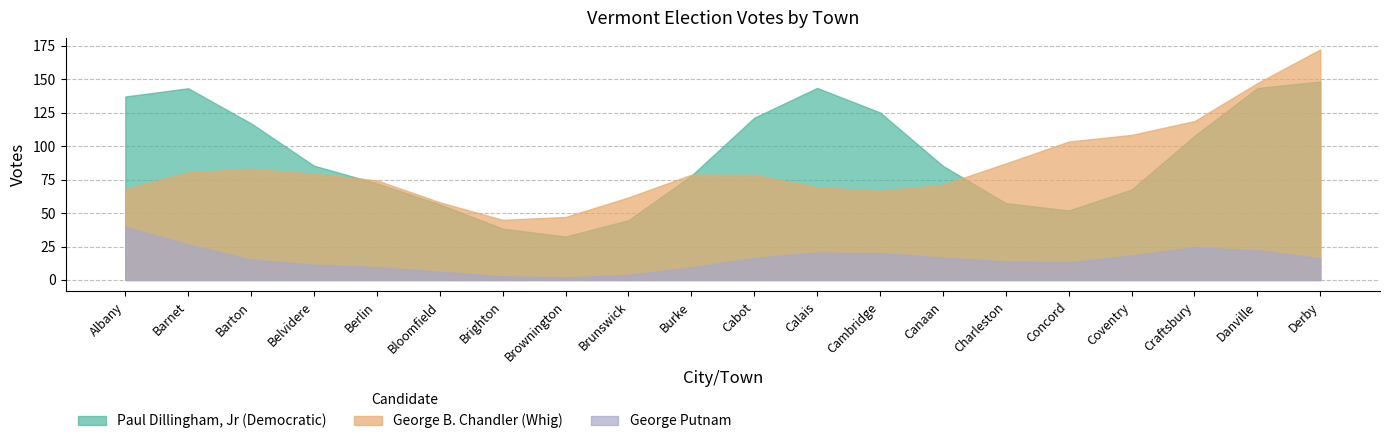

What is the difference between the George B. Chandler (Whig) values at Brighton and Brownington?

2.1